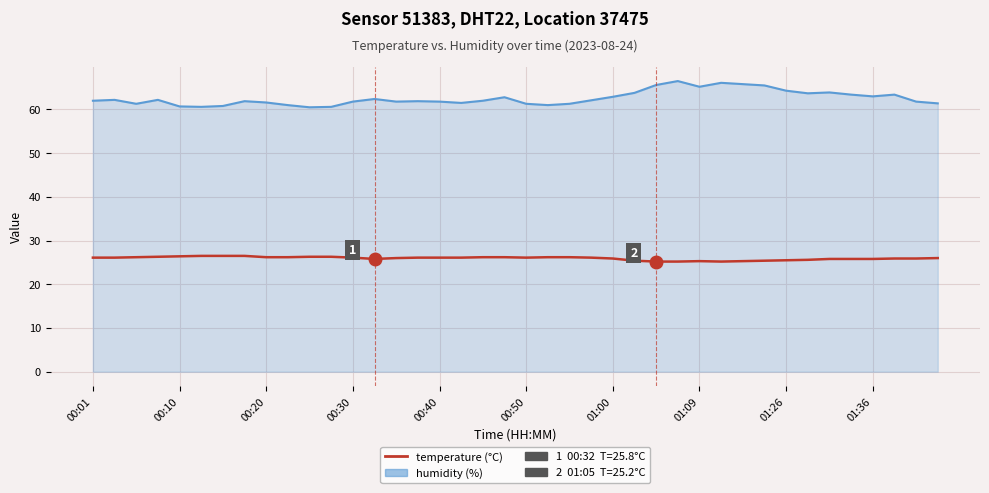

How many categories are shown in the chart?

40